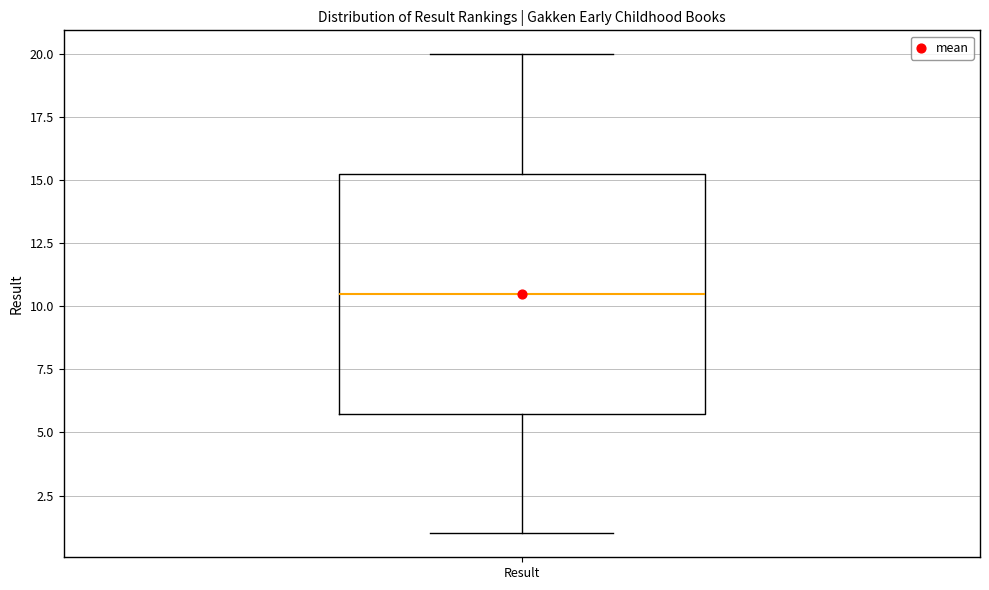

Transcribe this box plot: give where the median line is, the range the box spans, and where the two whiskers end, as read against the y-axis. The values are not printed on the chart, so give them approximately, as read against the axis.

median 10.5, box 6.0 to 15.5, whiskers 1.0 to 20.0